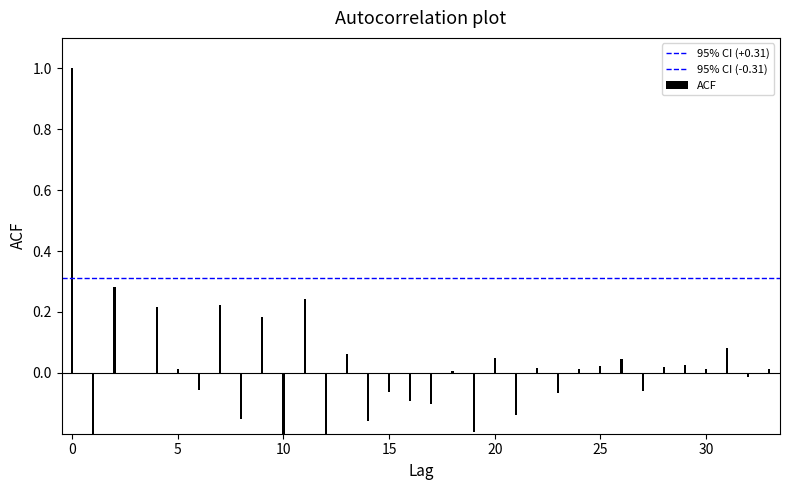

What is the minimum value shown in the chart?

-0.3